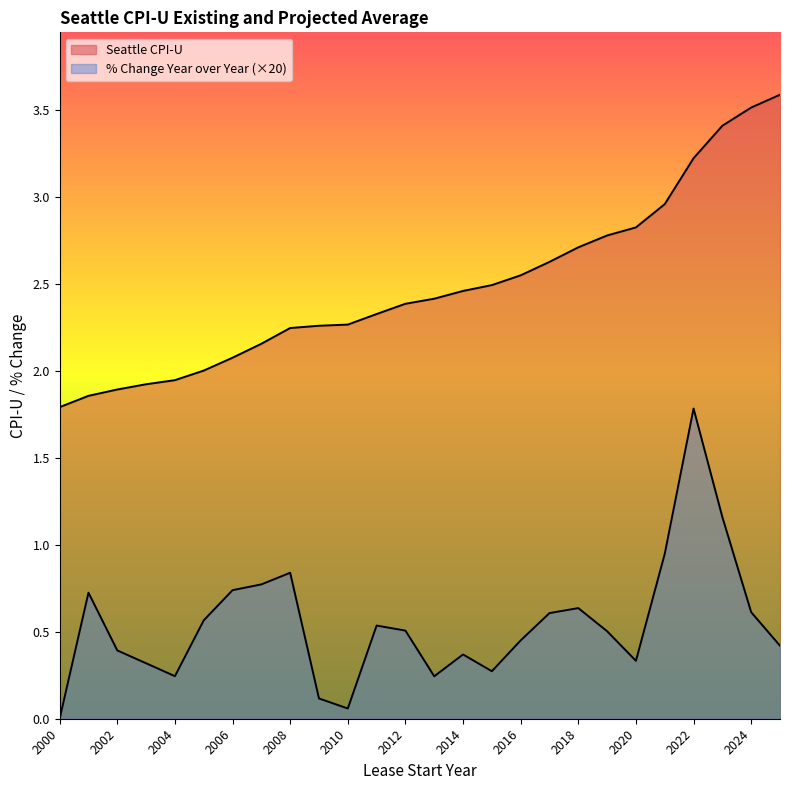

Which series has the widest spread of values?

Seattle CPI-U